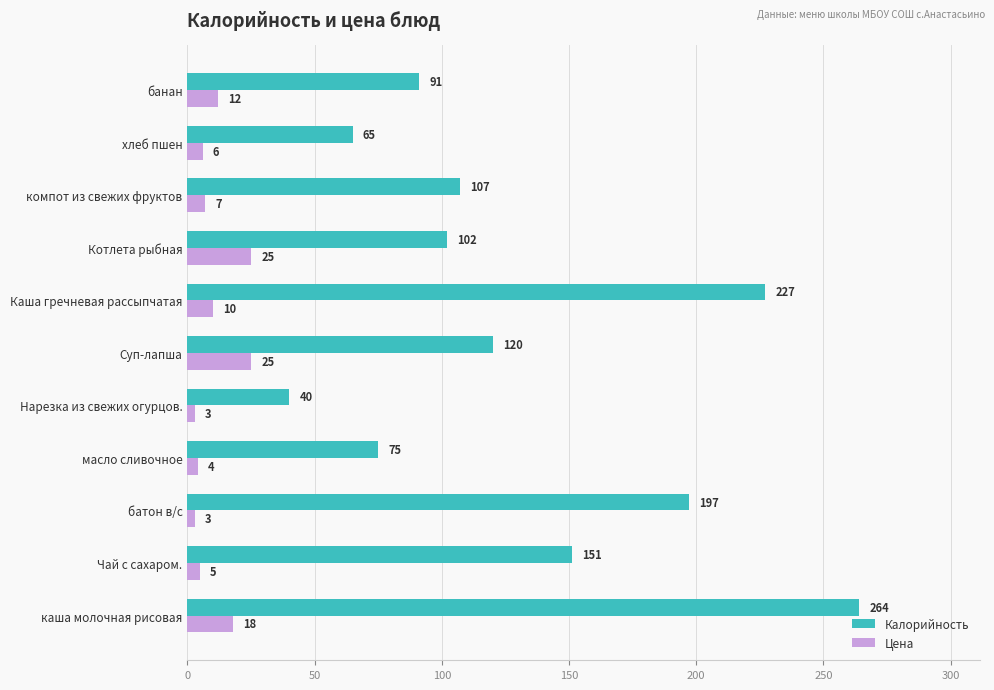

Where is Цена nearest to the value 14?

банан